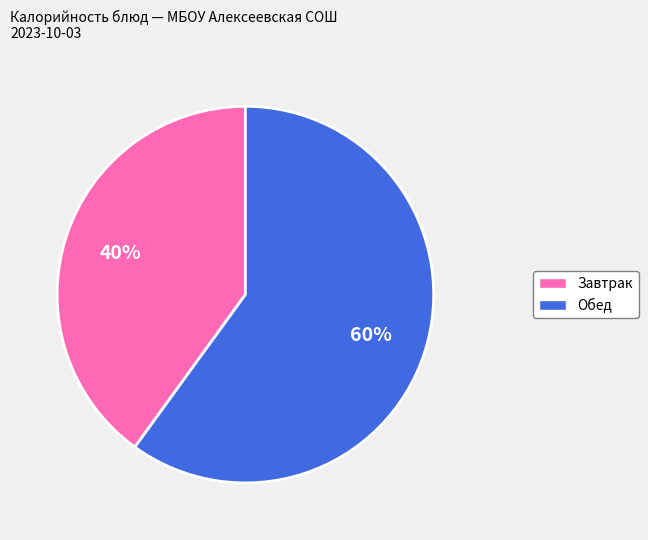

To the nearest percent, what percentage of the pie is Завтрак?

40%